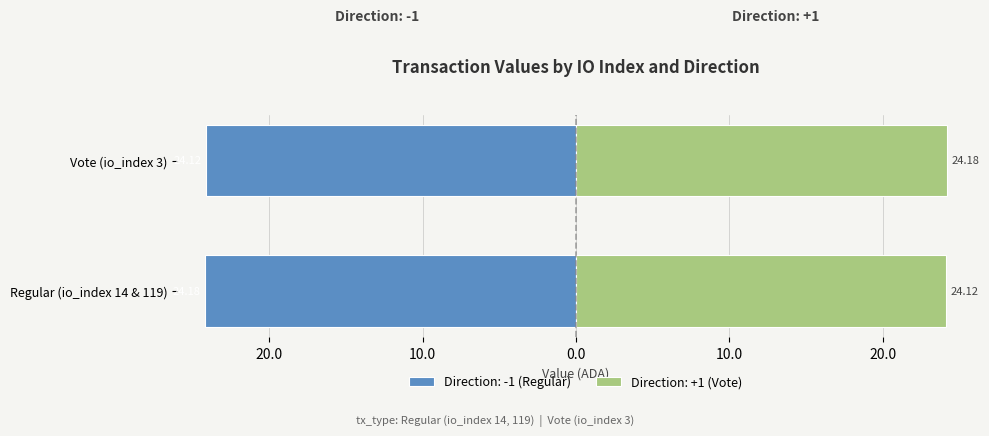

What is the maximum value for direction?

1.0